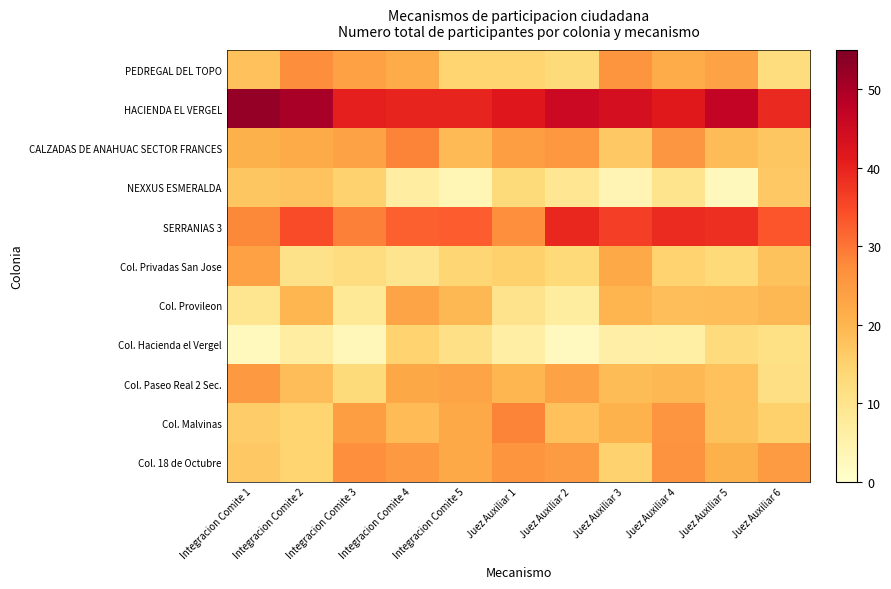

Which has a higher value, Integracion Comite 4 or Juez Auxiliar 2?

Integracion Comite 4